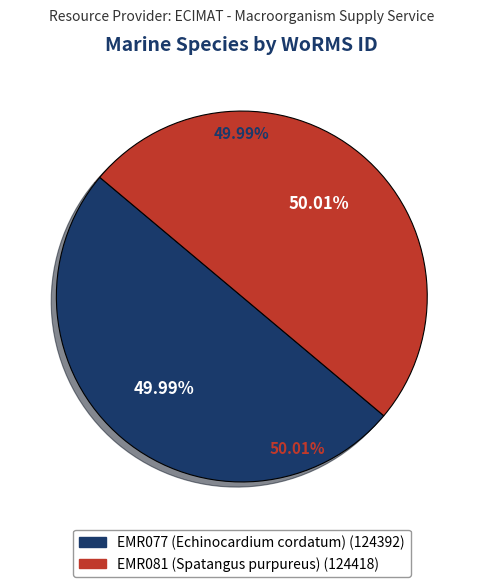

Count the number of slices in the pie.

2